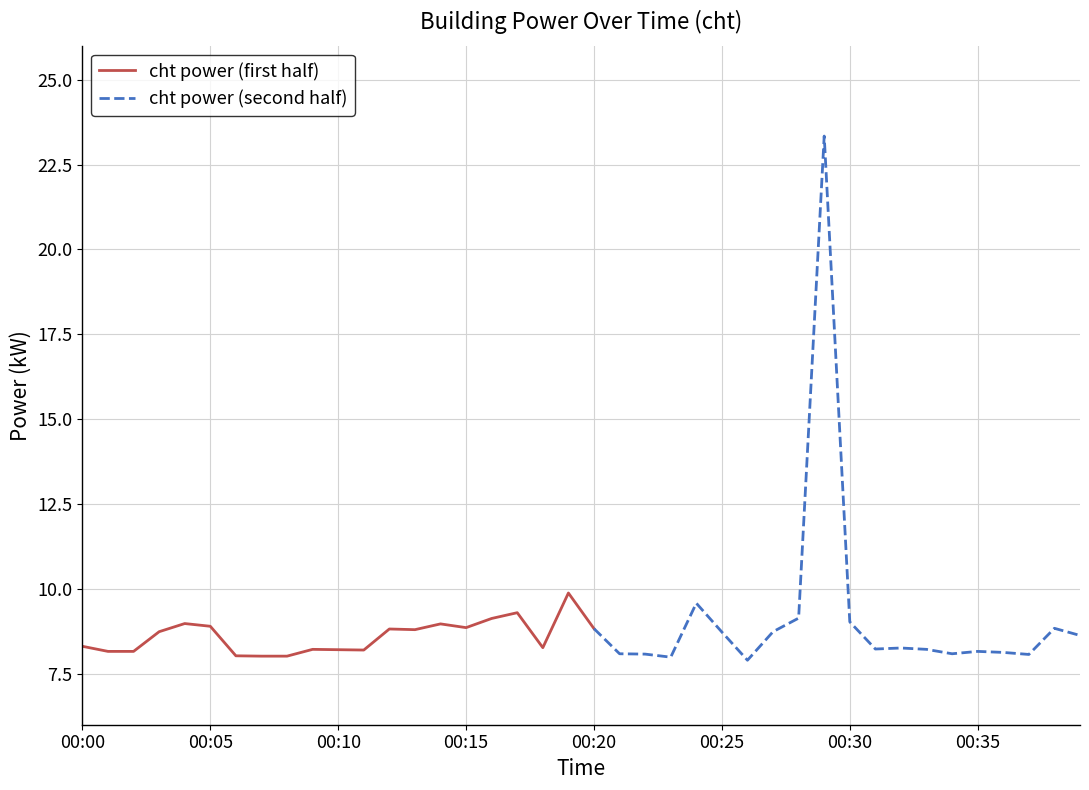

What is the difference between the values at 00:03 and 00:02?

0.6